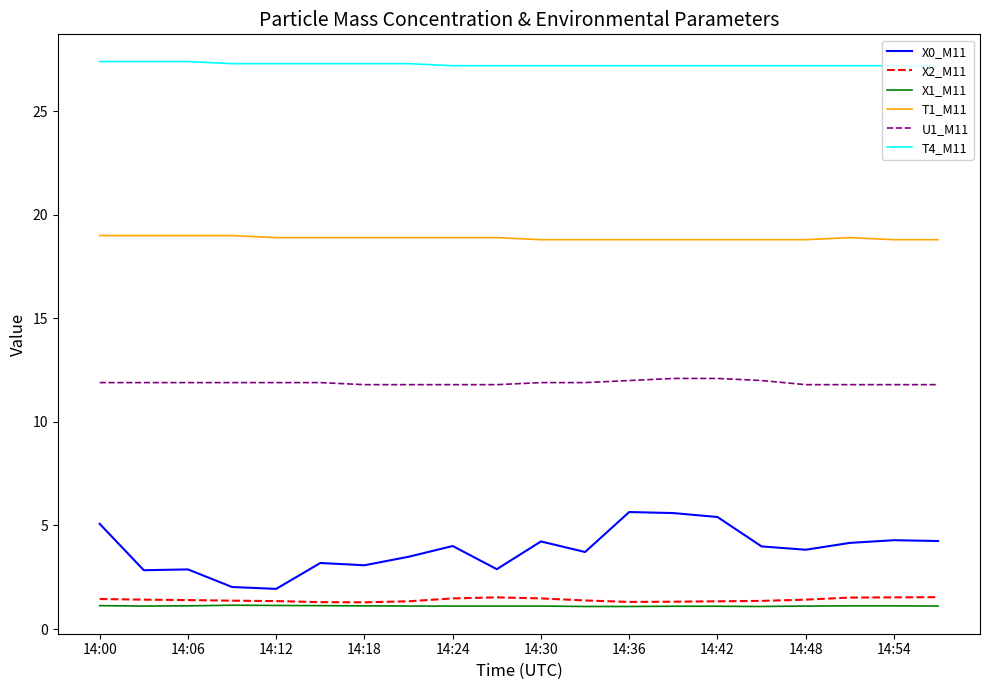

True or false: T4_M11 and X0_M11 intersect in this chart.

False